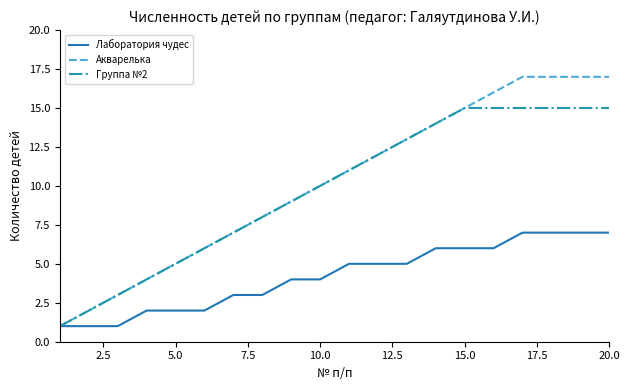

What is the greatest value displayed?

17